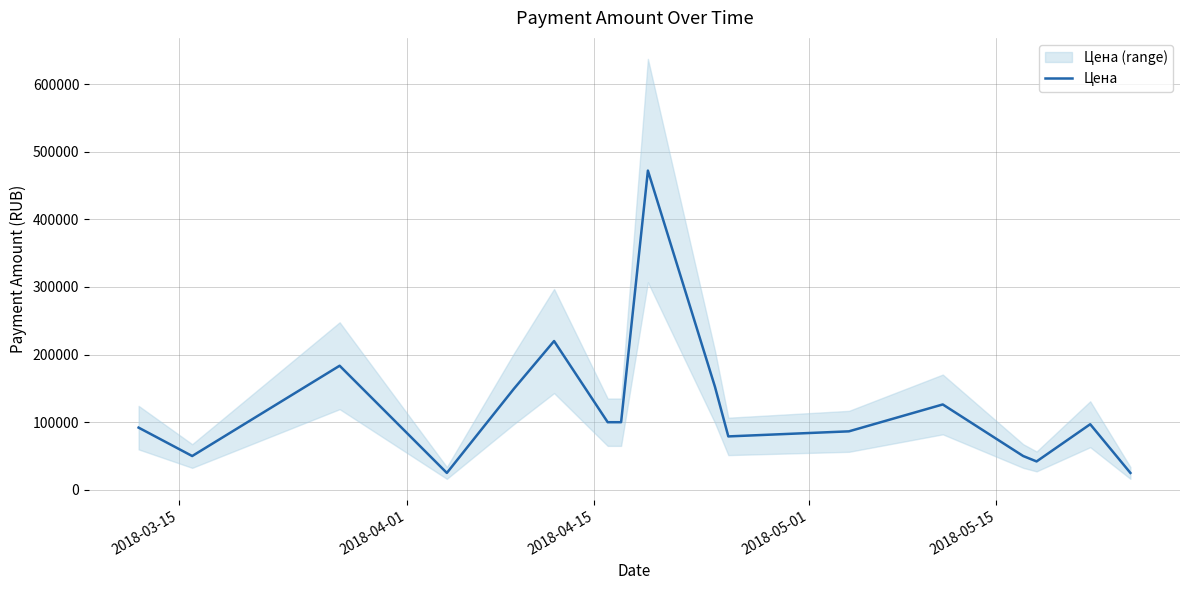

What is the lowest value of the Цена series?

25000.0